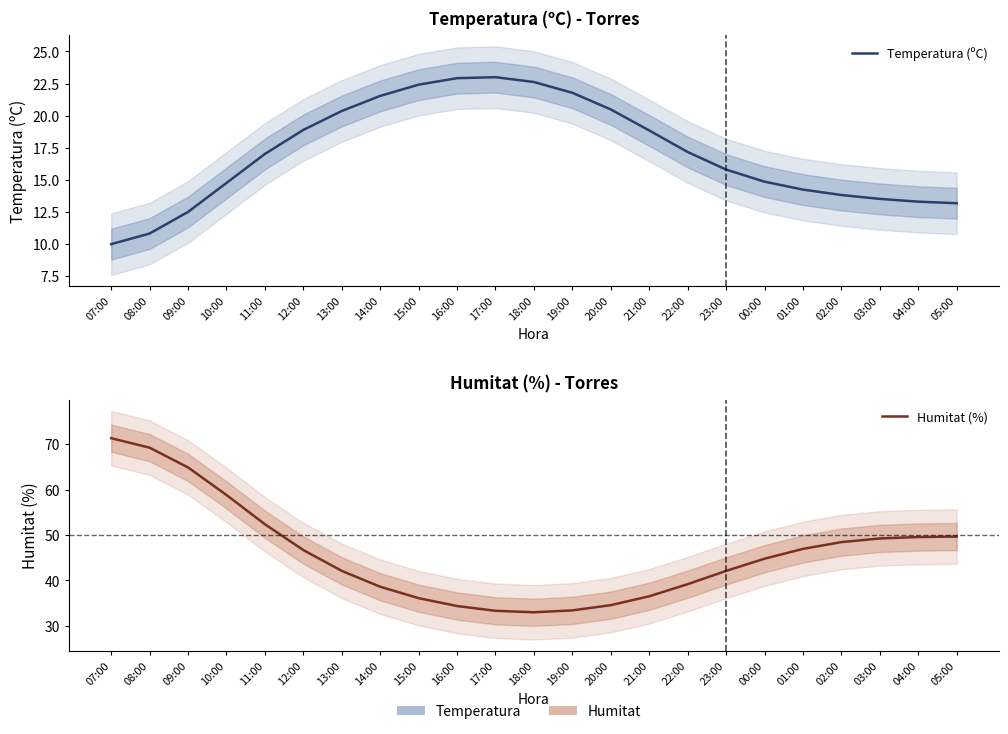

How many values in the Humitat (%) series exceed 44?

12